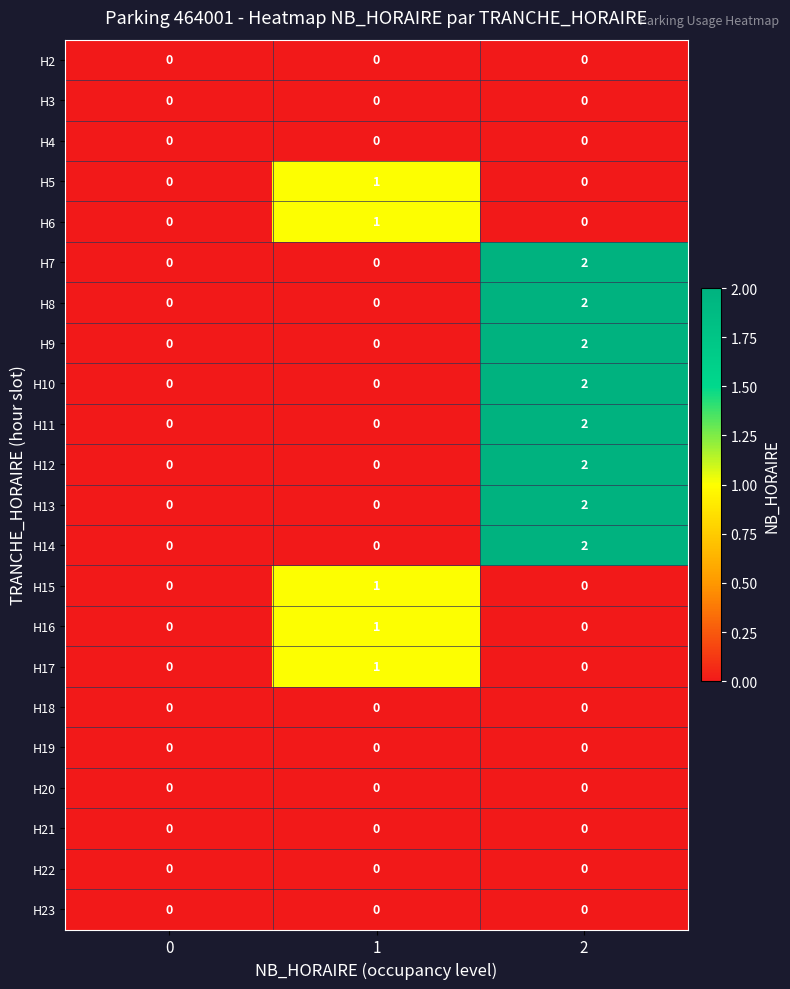

How many distinct data groups are displayed?

22